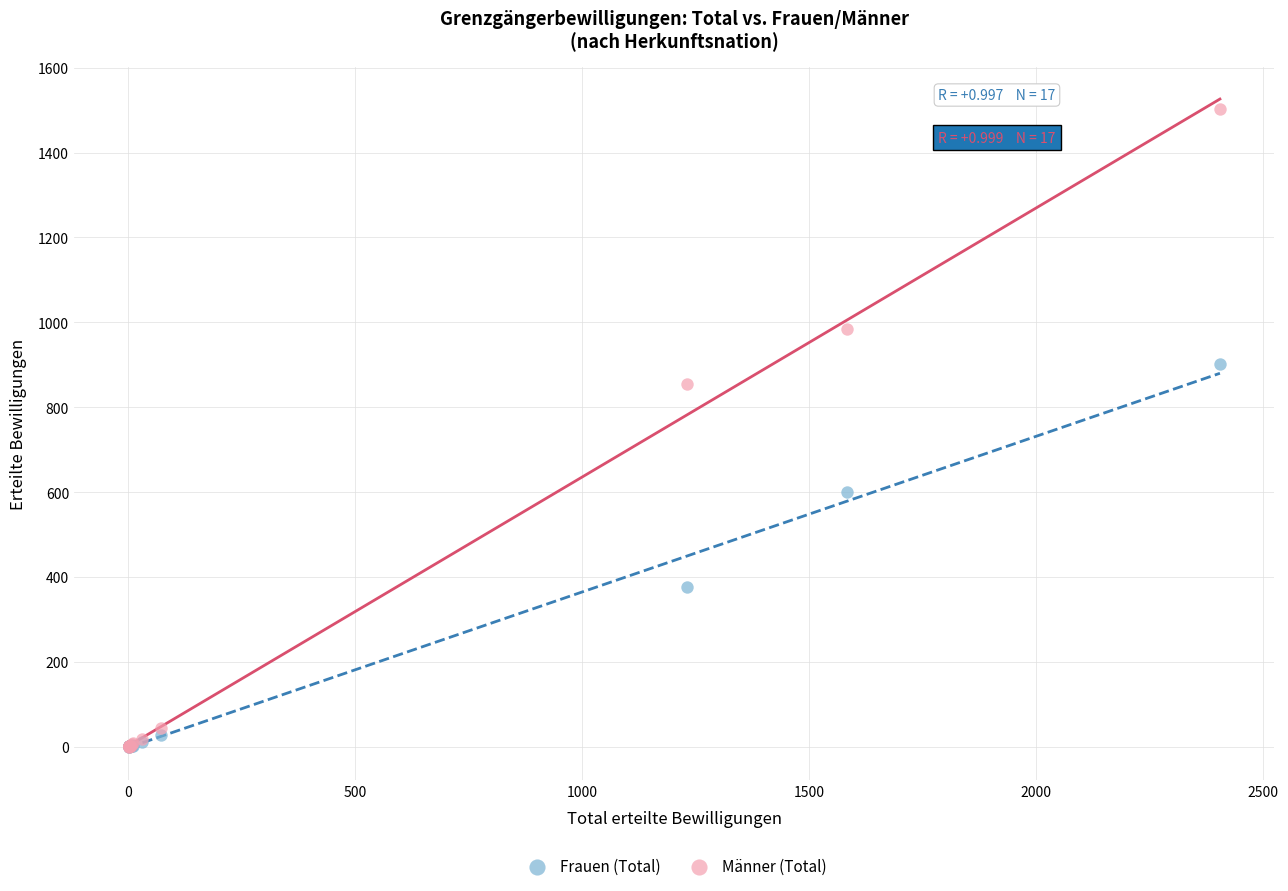

What are all the series names shown in the legend?

Frauen (Total), Männer (Total)